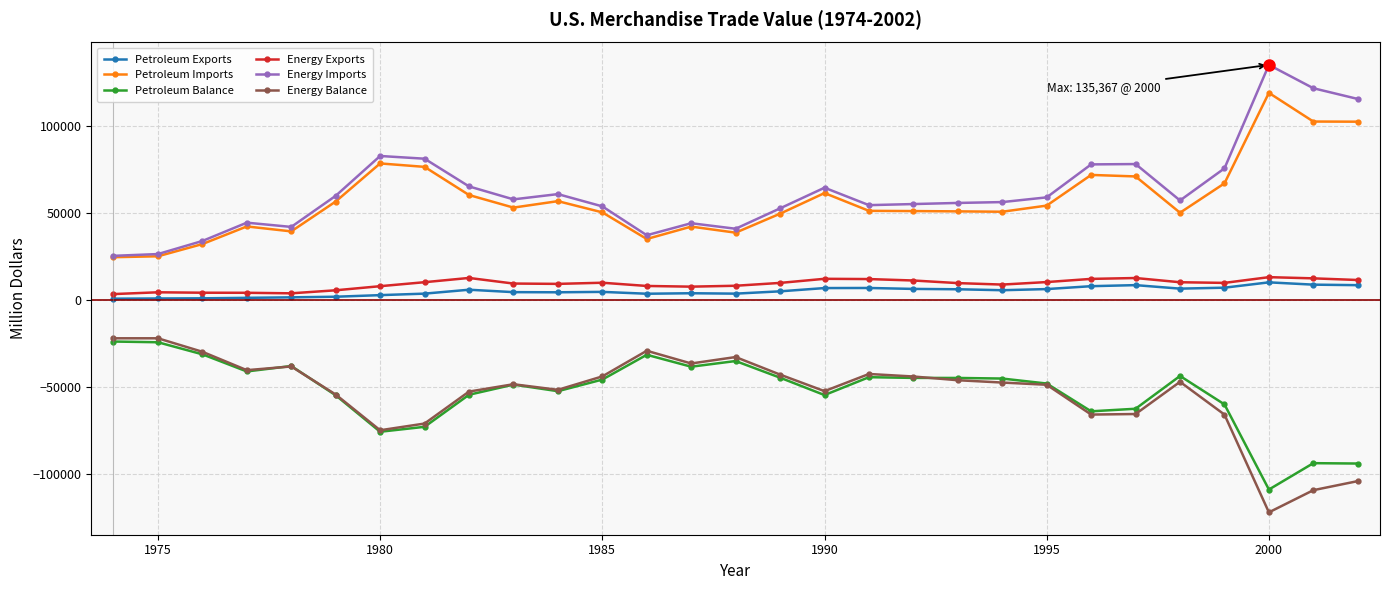

What is the maximum value shown in the chart?

135367.0